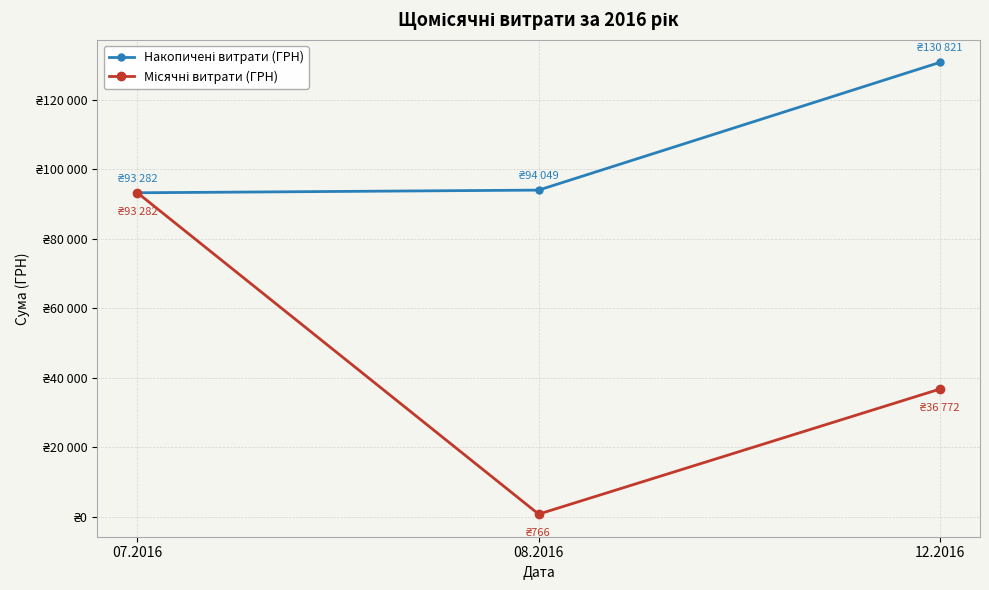

Where is Накопичені витрати (ГРН) nearest to the value 112052?

08.2016